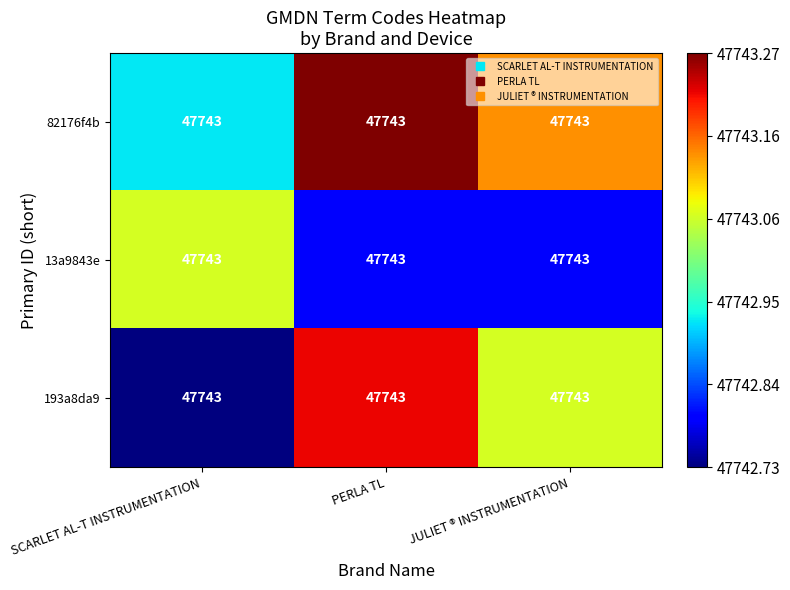

List the labels in order of 193a8da9 value, largest first.

PERLA TL, JULIET ® INSTRUMENTATION, SCARLET AL-T INSTRUMENTATION